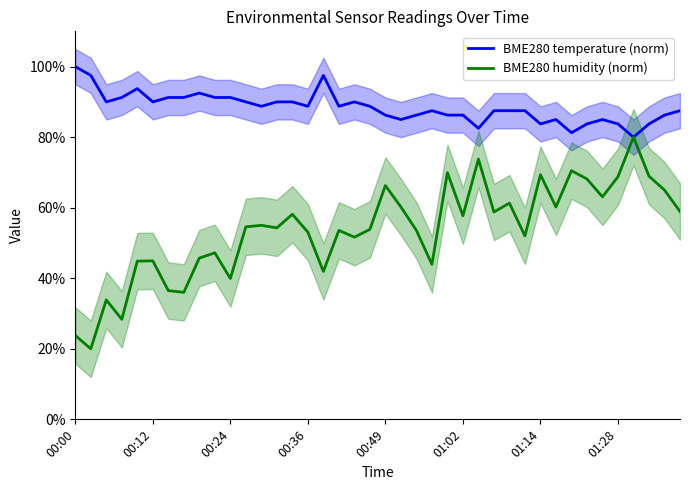

At which category is the sum across all series the highest?

36